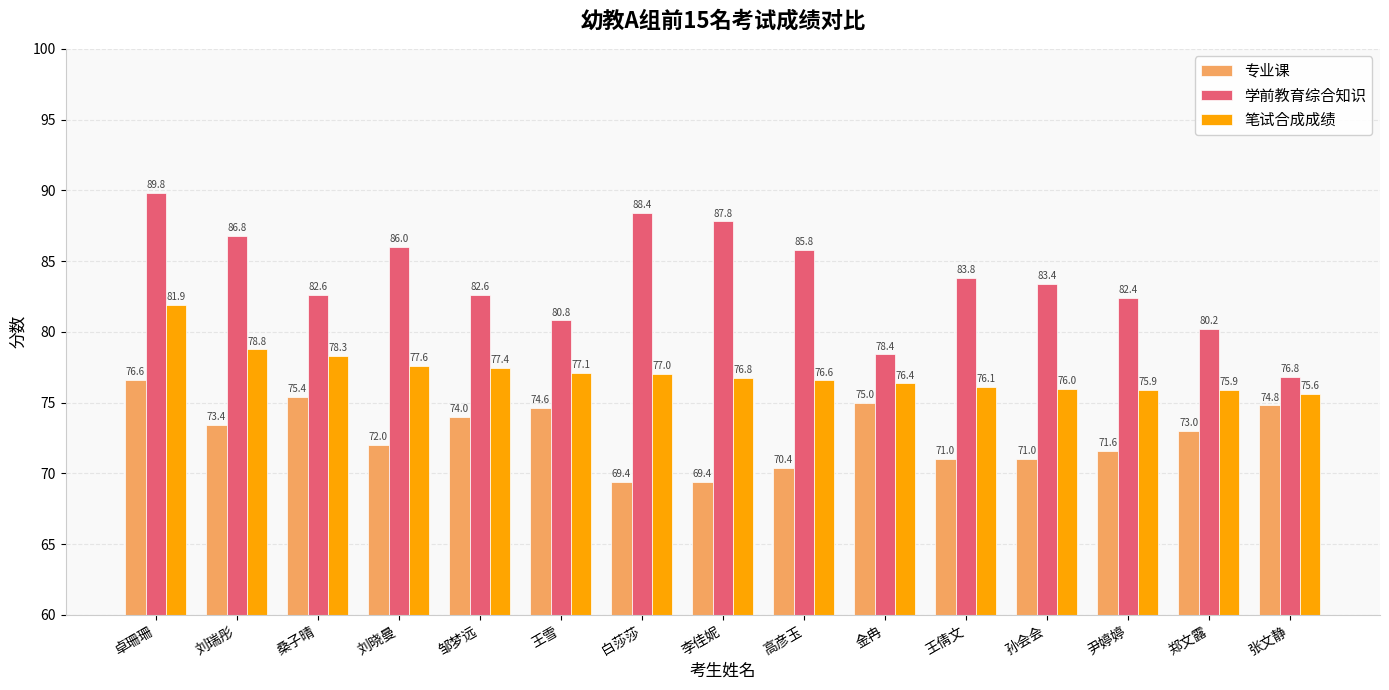

What is the total value across all series at 张文静?

227.2